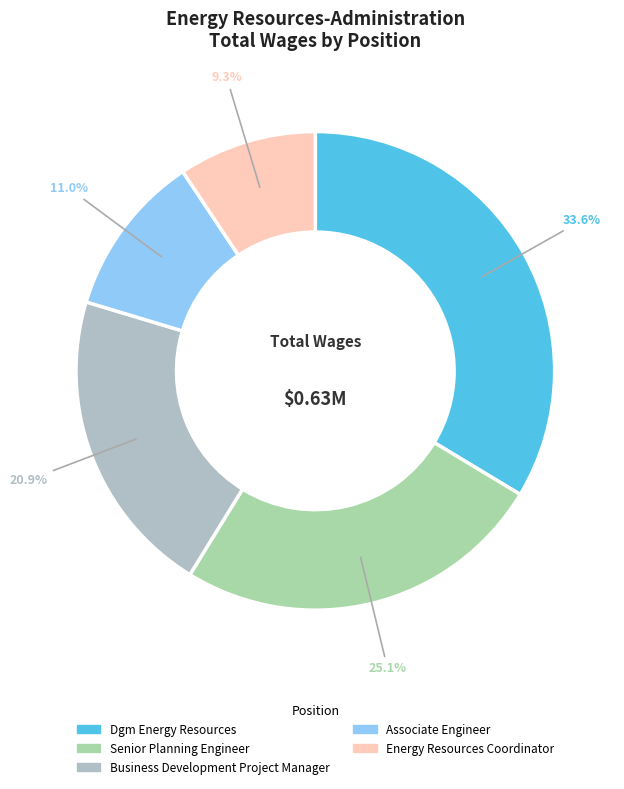

To the nearest percent, what is the difference between the Energy Resources Coordinator and Dgm Energy Resources slice percentages?

24%